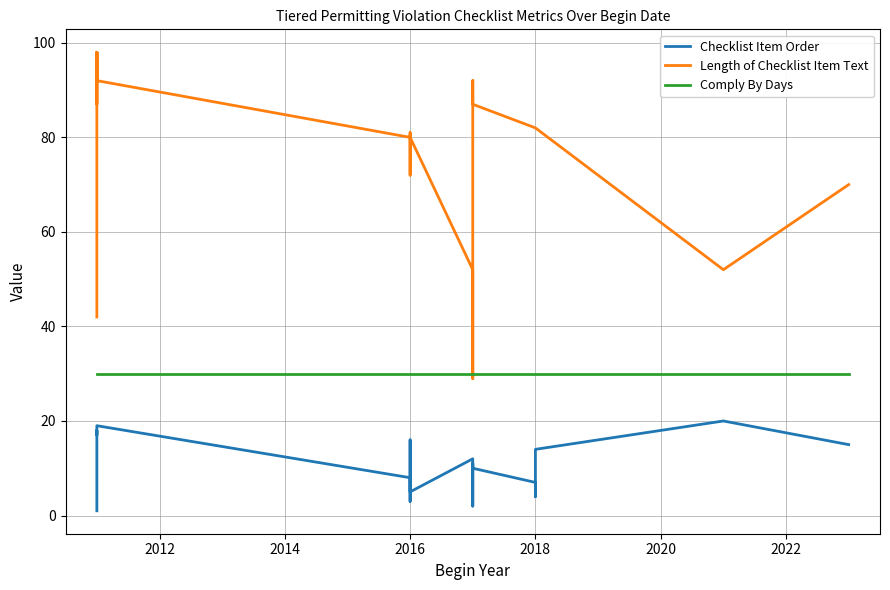

How many intersections are there between Comply By Days and Length of Checklist Item Text?

2